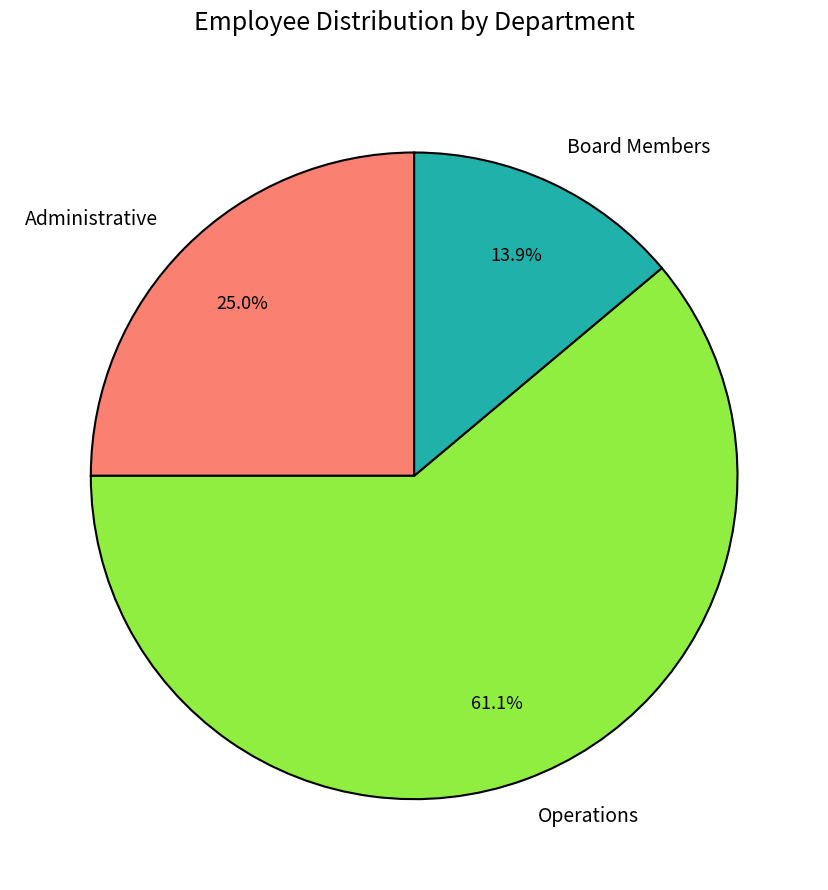

Rank the categories by value from highest to lowest.

Operations, Administrative, Board Members